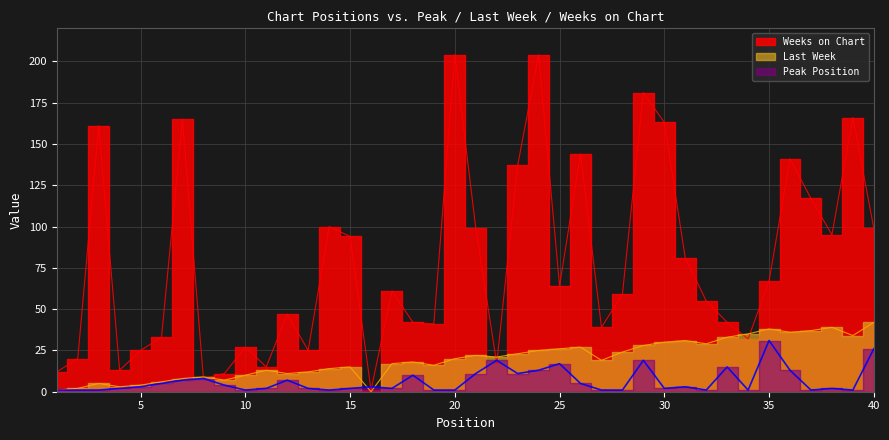

In Last Week, how many points are lower than both neighbors (excluding endpoints)?

10